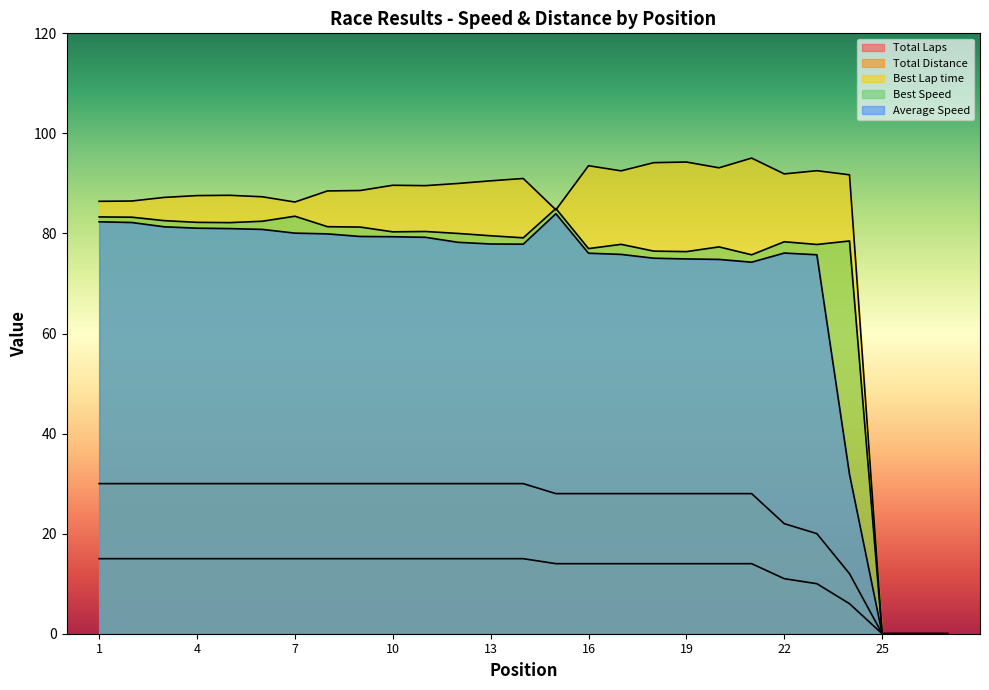

List the series in order of their peak value, lowest first.

Total Laps, Total Distance, Average Speed, Best Speed, Best Lap time